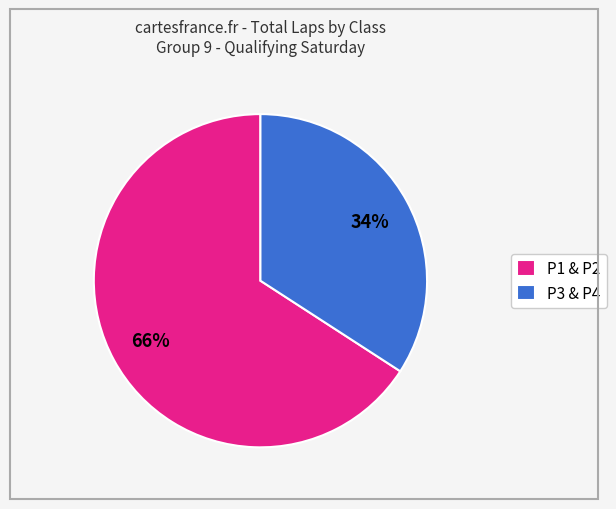

What percentage is the P3 & P4 slice, to the nearest percent?

34%